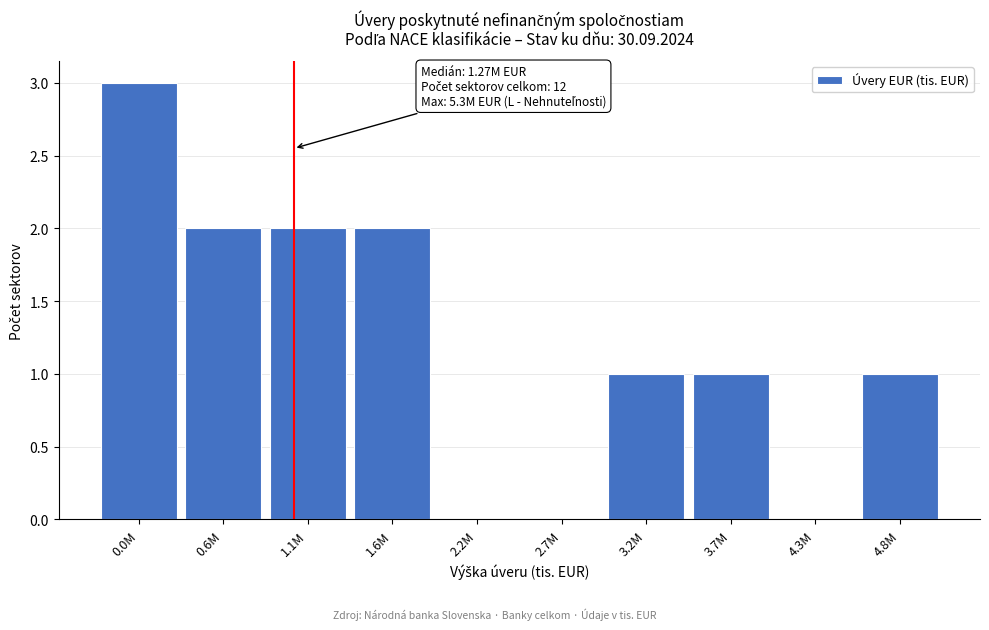

Reading left to right, transcribe all the data shown in this chart.

0.0M=3	0.6M=2	1.1M=2	1.6M=2	2.2M=0	2.7M=0	3.2M=1	3.7M=1	4.3M=0	4.8M=1